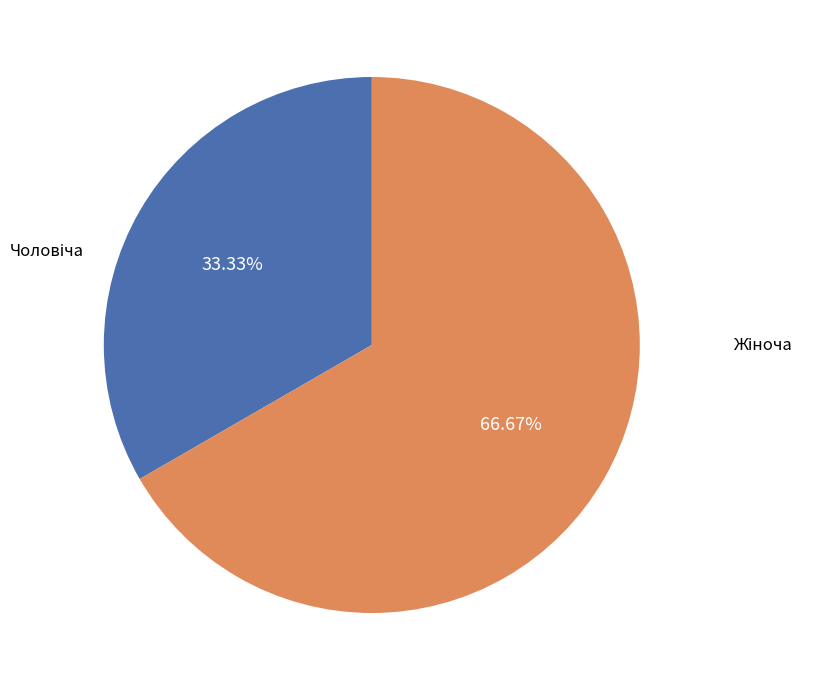

Does any single category account for the majority?

Yes